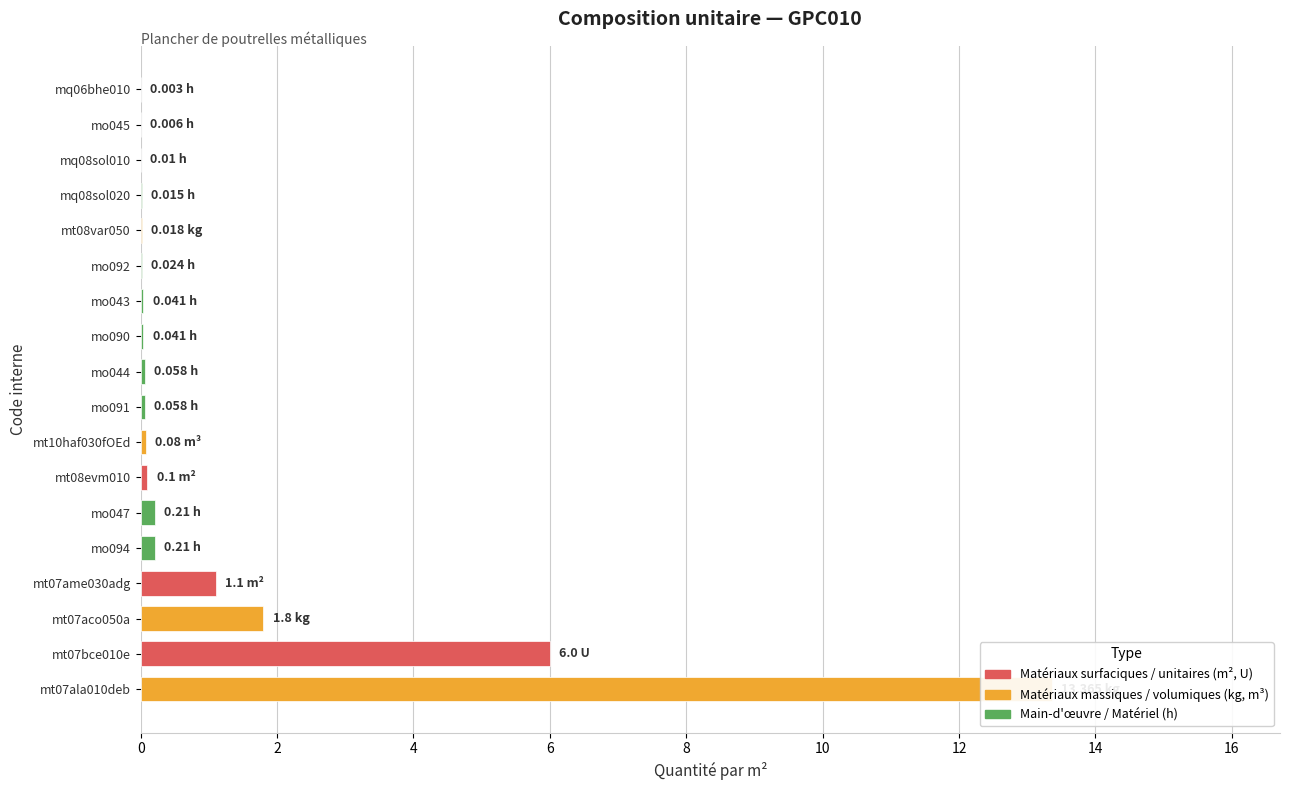

Does the chart contain stacked bars?

No